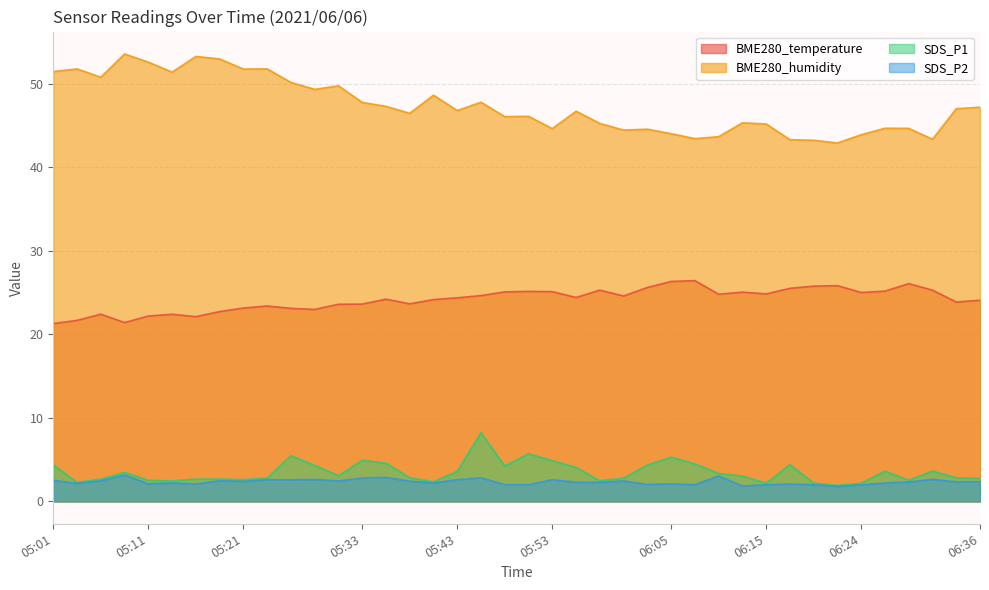

How many values in the BME280_temperature series are below 24?

16